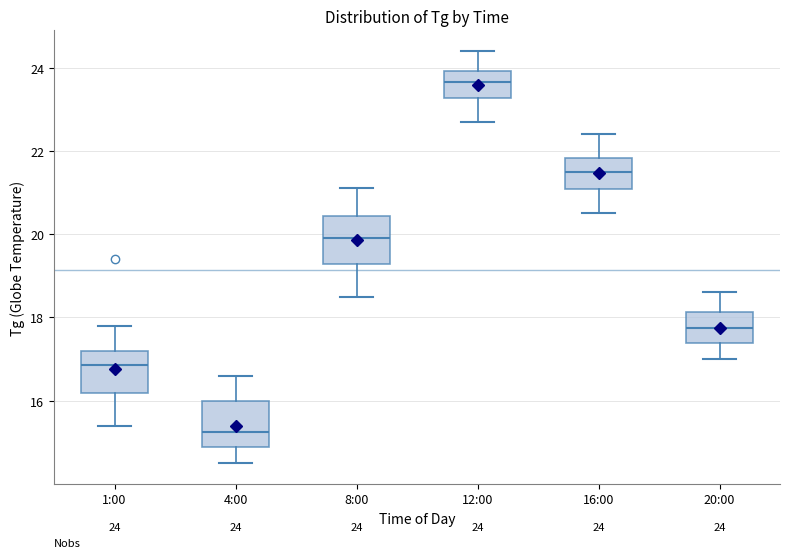

Which box has the lowest median line?

4:00